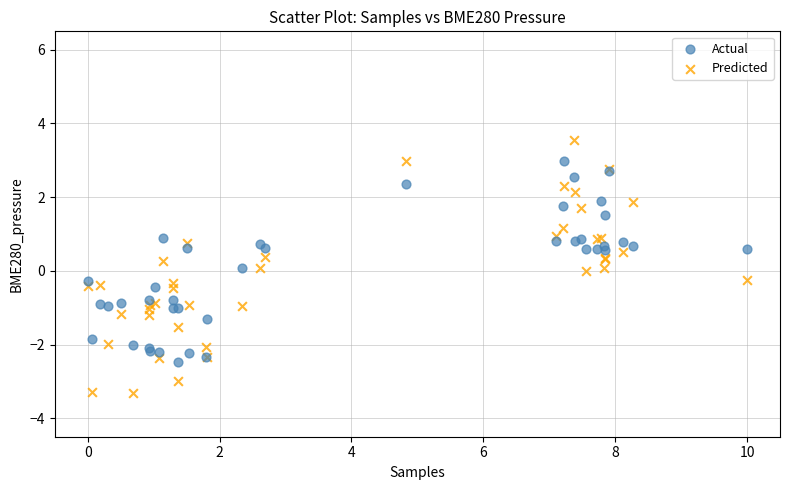

What are all the series names shown in the legend?

Actual, Predicted